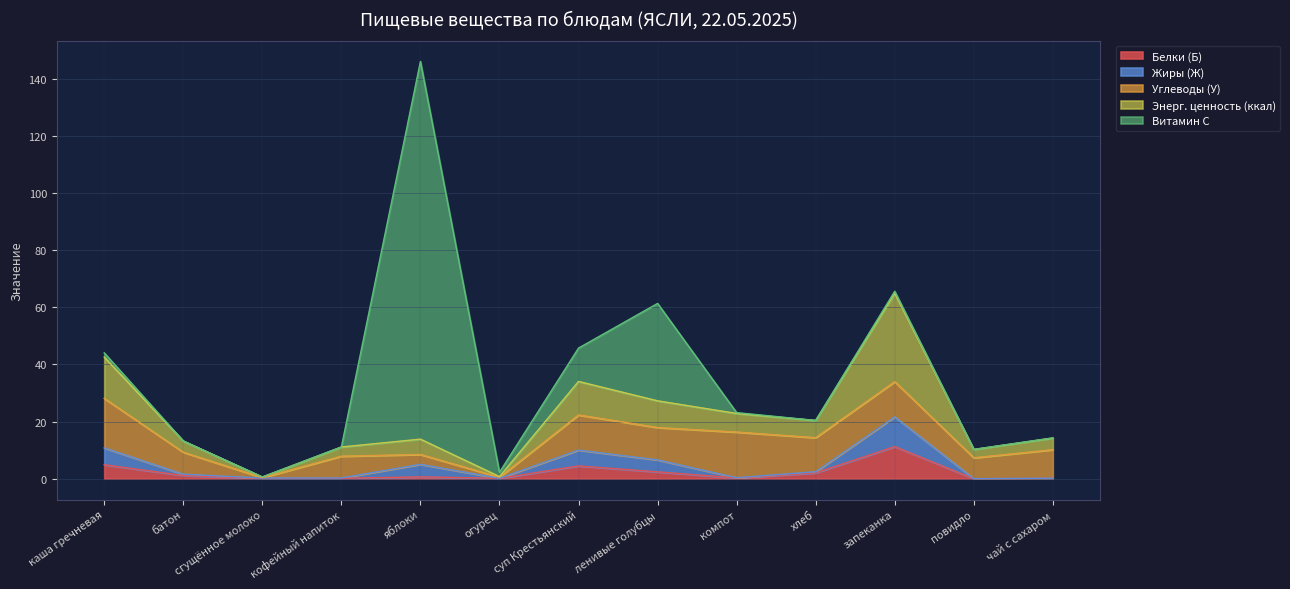

What is the label of the 2nd point from the left?

батон